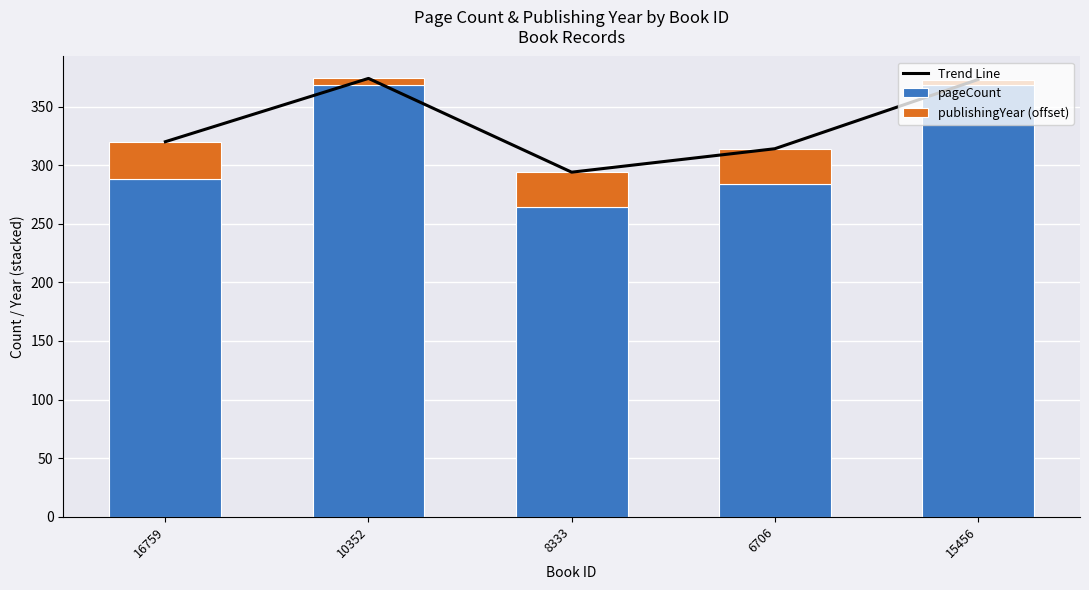

At which label does Trend Line first exceed 320?

10352